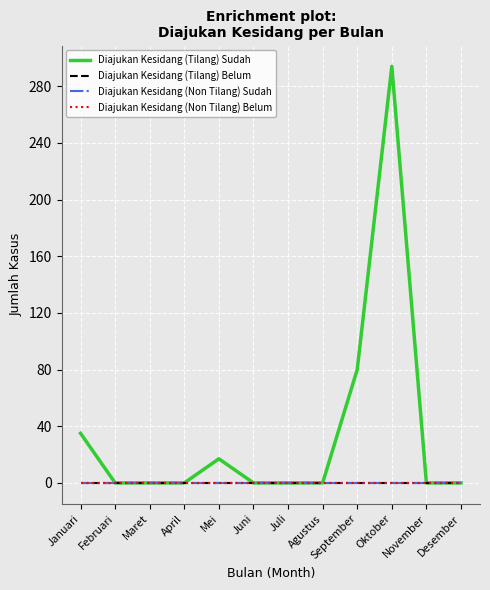

The Diajukan Kesidang (Tilang) Belum series shows 0 at Juni. True or false?

True